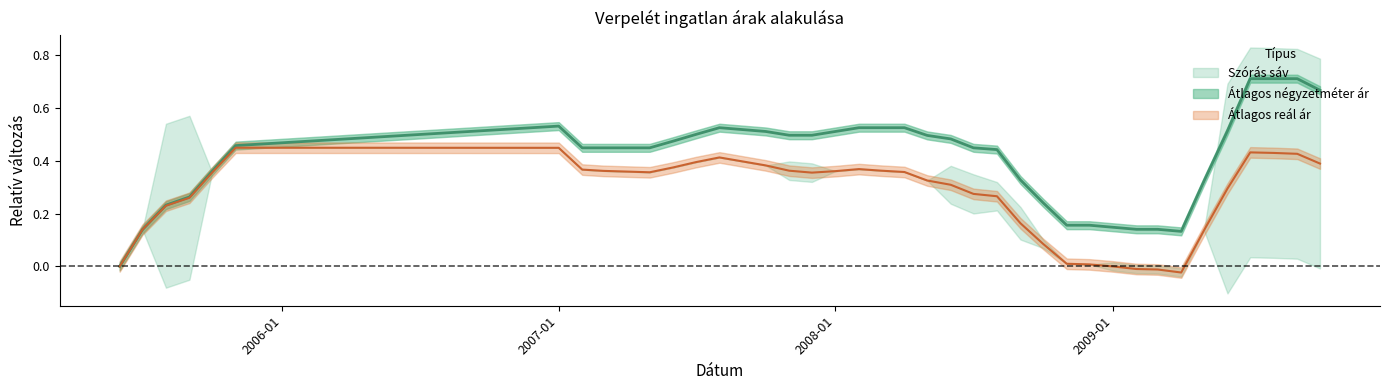

What is the label of the 8th point from the left?

2007-02